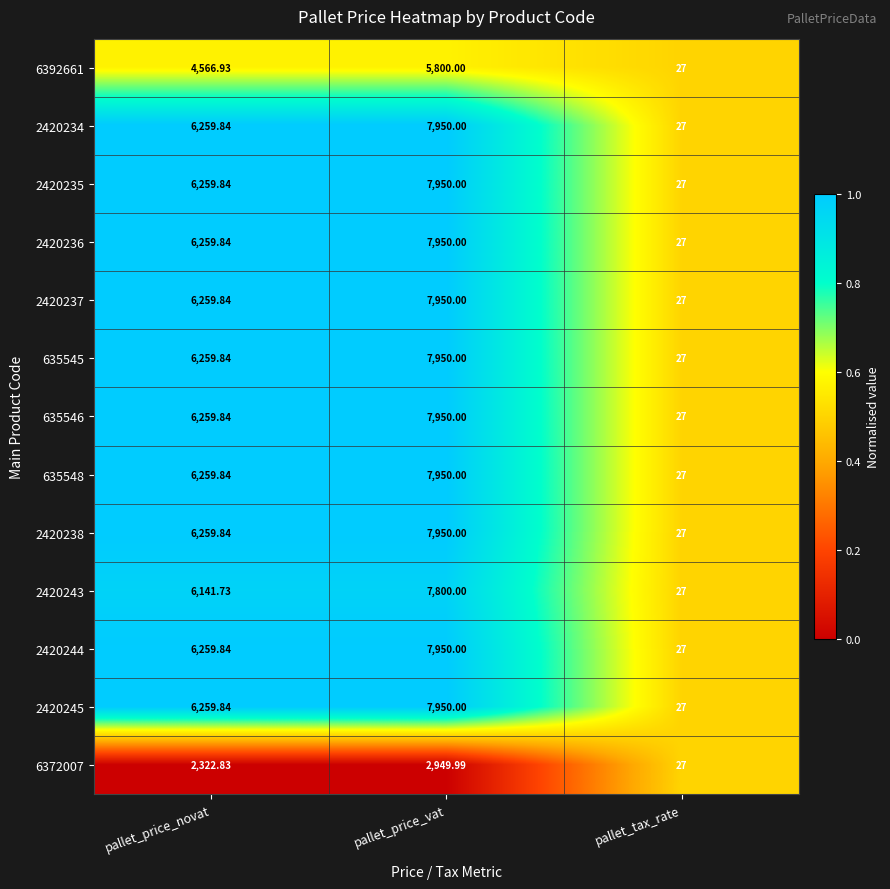

Which category has the lowest value across all series?

pallet_tax_rate